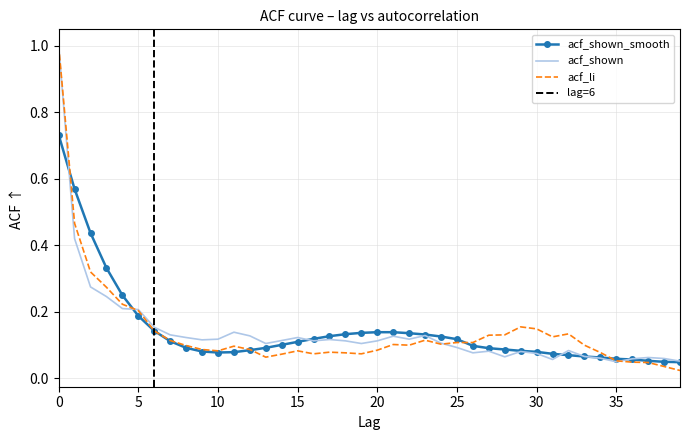

Reading right to left, extract all data points from this chart.

acf_shown: 0.1	0.1	0.1	0.1	0.1	0.1	0.1	0.1	0.1	0.1	0.1	0.1	0.1	0.1	0.1	0.1	0.1	0.1	0.1	0.1	0.1	0.1	0.1	0.1	0.1	0.1	0.1	0.1	0.1	0.1	0.1	0.1	0.1	0.2	0.2	0.2	0.2	0.3	0.4	1.0
acf_shown_smooth: 0.0	0.1	0.1	0.1	0.1	0.1	0.1	0.1	0.1	0.1	0.1	0.1	0.1	0.1	0.1	0.1	0.1	0.1	0.1	0.1	0.1	0.1	0.1	0.1	0.1	0.1	0.1	0.1	0.1	0.1	0.1	0.1	0.1	0.1	0.2	0.2	0.3	0.4	0.6	0.7
acf_li: 0.0	0.0	0.0	0.0	0.1	0.1	0.1	0.1	0.1	0.1	0.2	0.1	0.1	0.1	0.1	0.1	0.1	0.1	0.1	0.1	0.1	0.1	0.1	0.1	0.1	0.1	0.1	0.1	0.1	0.1	0.1	0.1	0.1	0.1	0.2	0.2	0.3	0.3	0.5	1.0